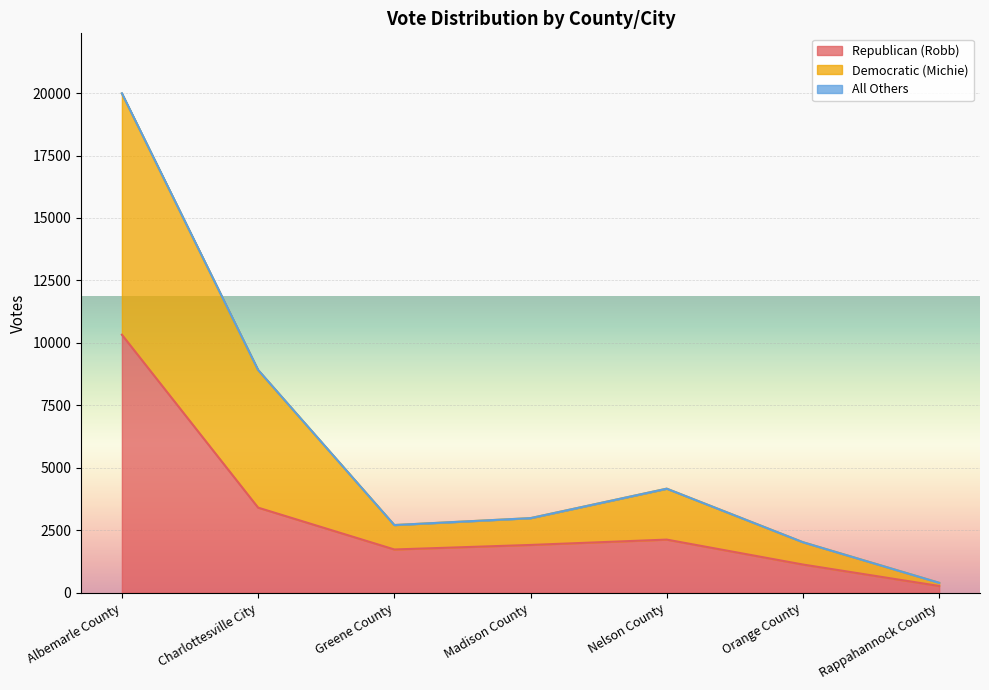

What is the label of the 4th point from the right?

Madison County